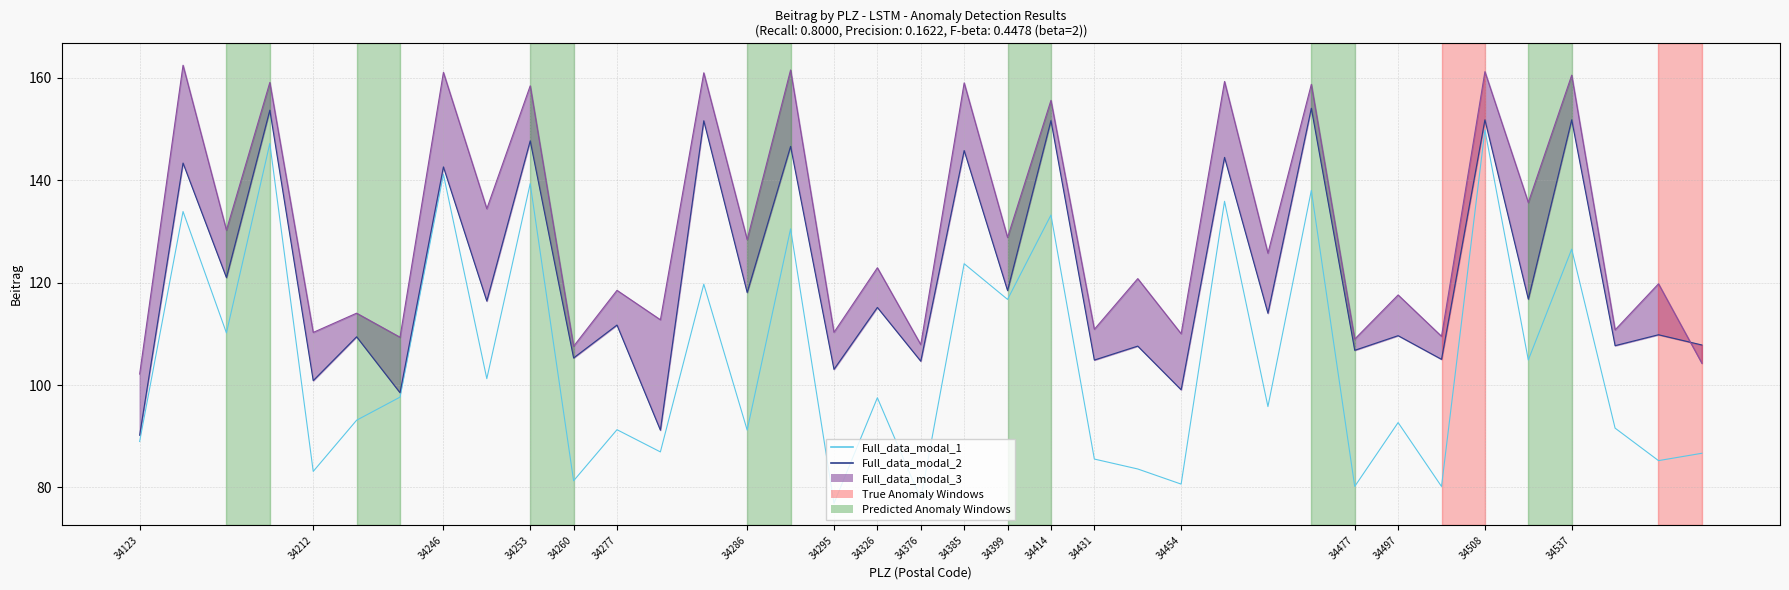

What is the maximum value shown in the chart?

162.5